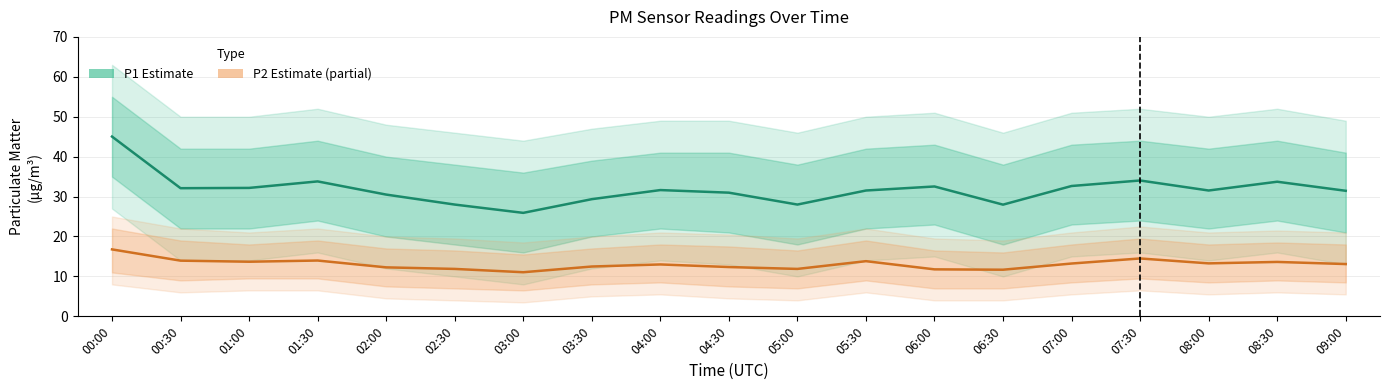

What position from the left is 03:30?

8